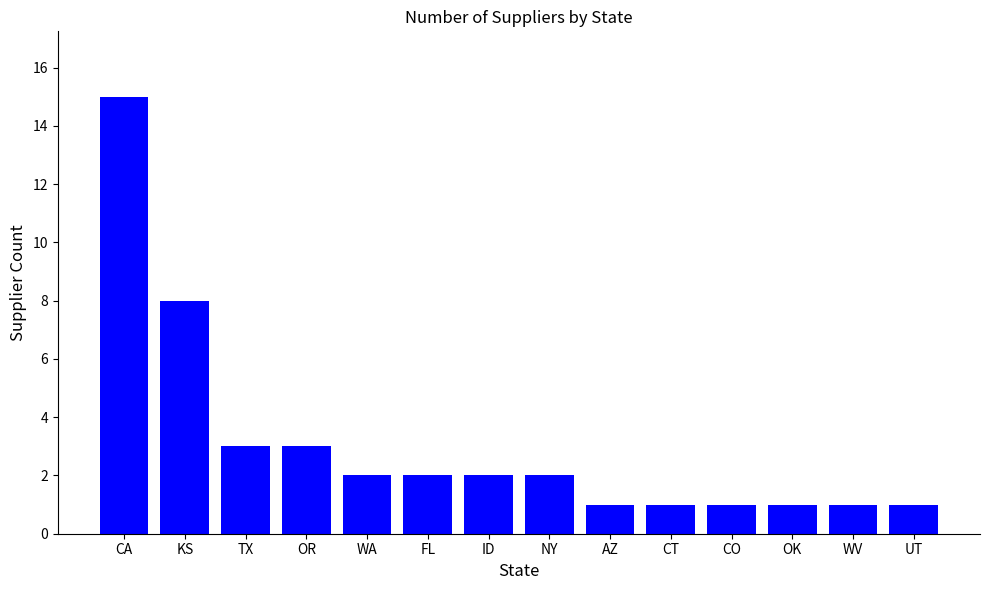

Which category has the highest value across all series?

CA